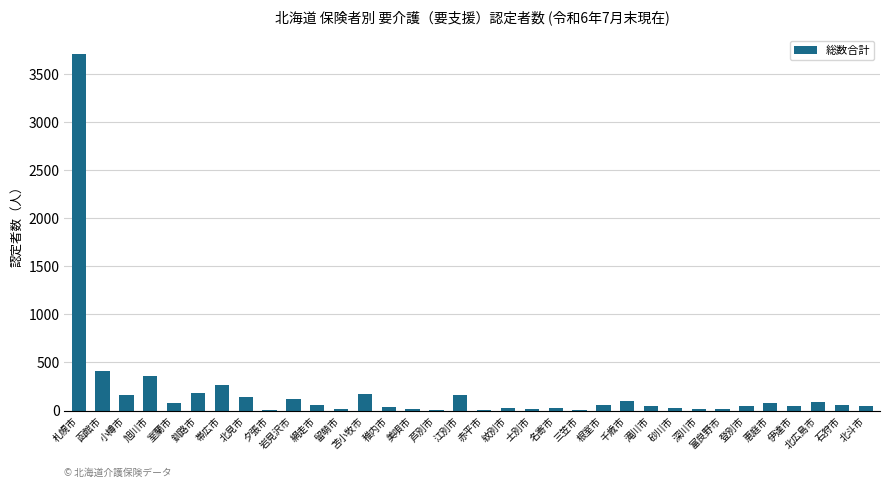

What is the ratio of the value at 根室市 to the value at 釧路市?

0.3